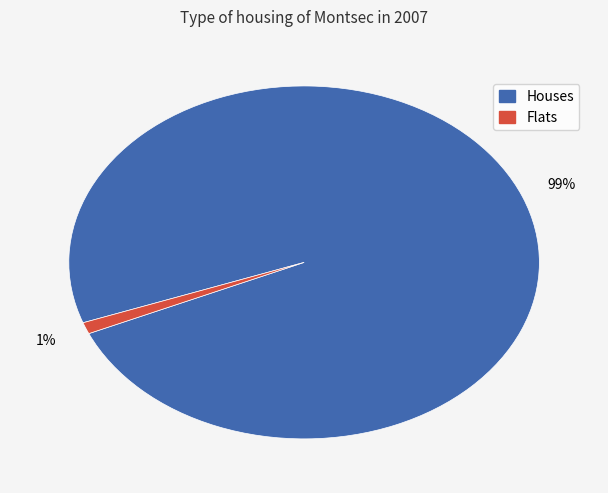

Is there a majority slice in this chart?

Yes